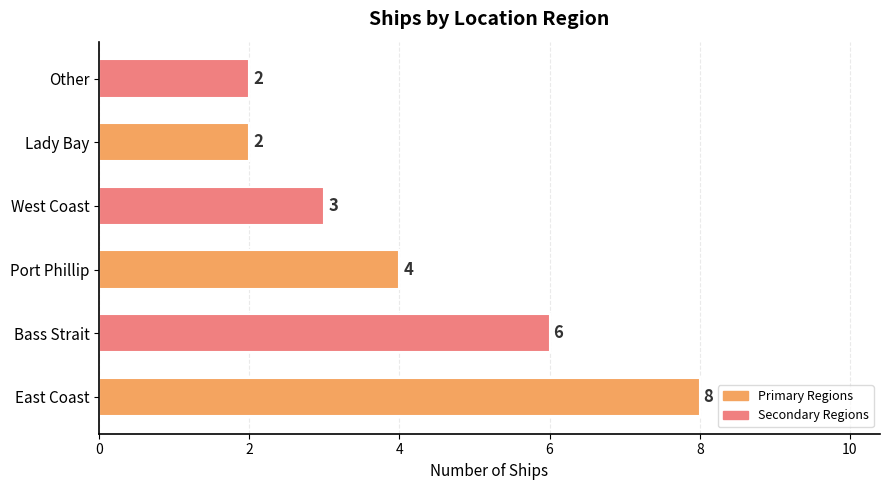

The value at Bass Strait is 4. True or false?

False